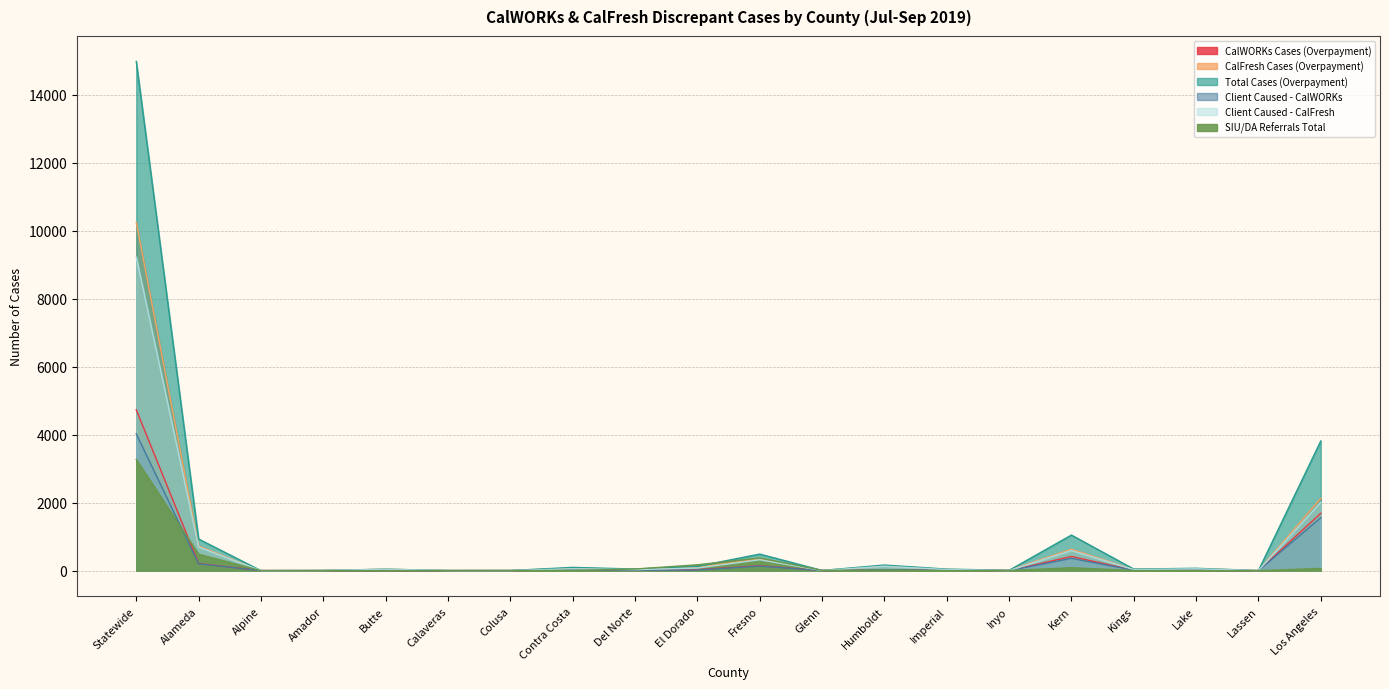

The Client Caused - CalWORKs series shows 23 at Imperial. True or false?

False